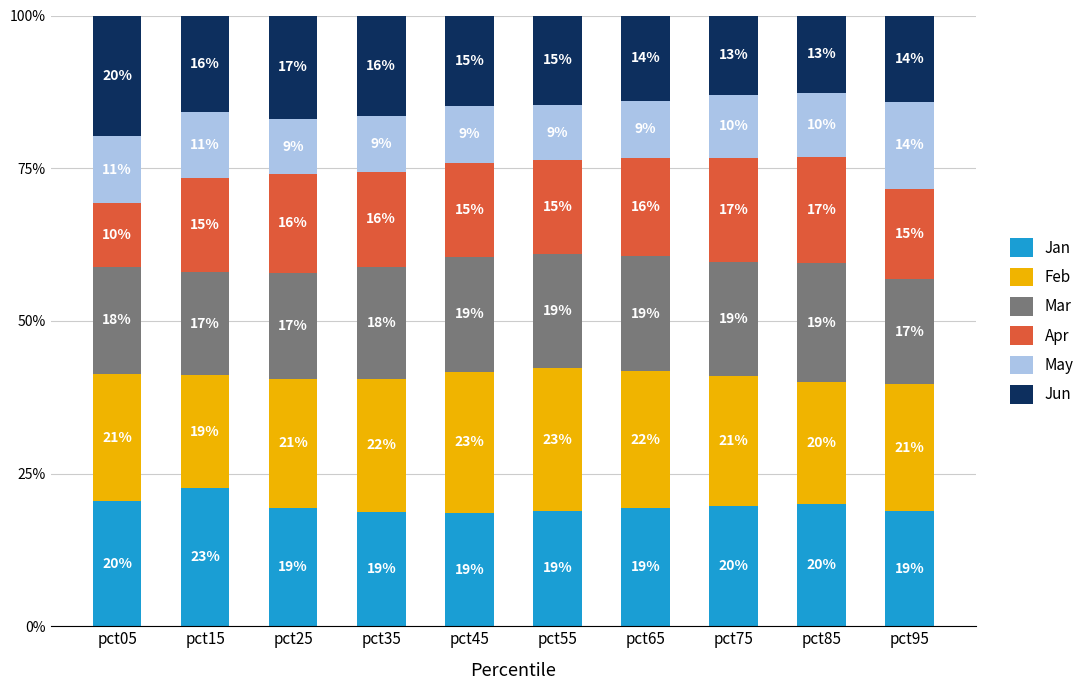

What is the highest value of the Jan series?

22.6